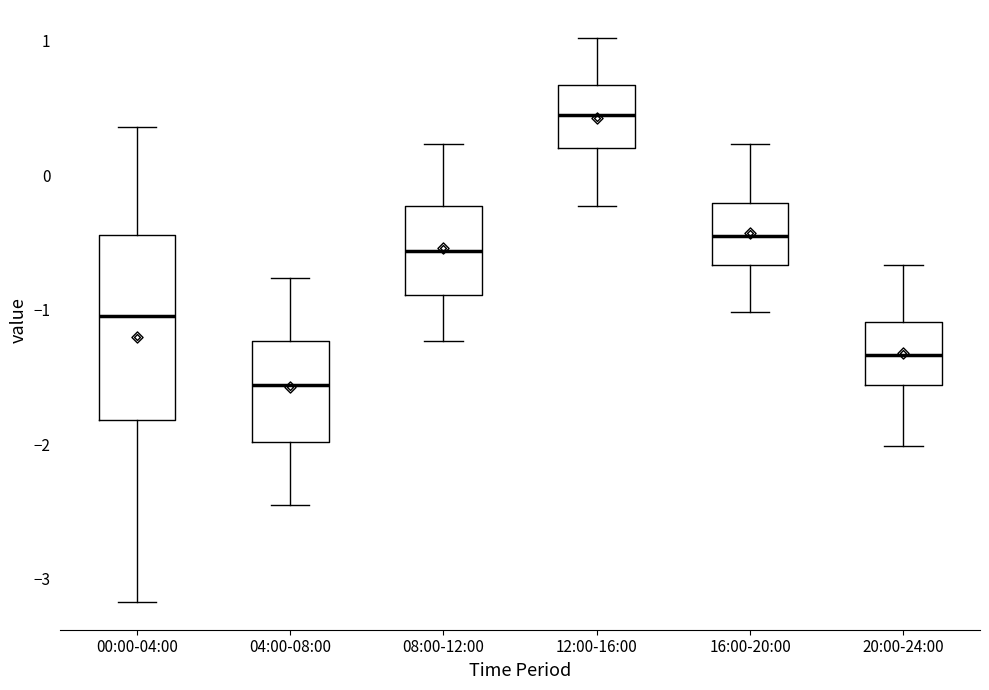

Reading left to right, read every box against the y-axis: the position of its median line, the range the box covers, and the ends of its whiskers. The values are not printed on the chart, so give them approximately, as read against the axis.

00:00-04:00: median -1.0, box -1.8 to -0.4, whiskers -3.2 to 0.4
04:00-08:00: median -1.6, box -2.0 to -1.2, whiskers -2.4 to -0.8
08:00-12:00: median -0.6, box -0.9 to -0.2, whiskers -1.2 to 0.2
12:00-16:00: median 0.5, box 0.2 to 0.7, whiskers -0.2 to 1.0
16:00-20:00: median -0.4, box -0.7 to -0.2, whiskers -1.0 to 0.2
20:00-24:00: median -1.3, box -1.6 to -1.1, whiskers -2.0 to -0.7